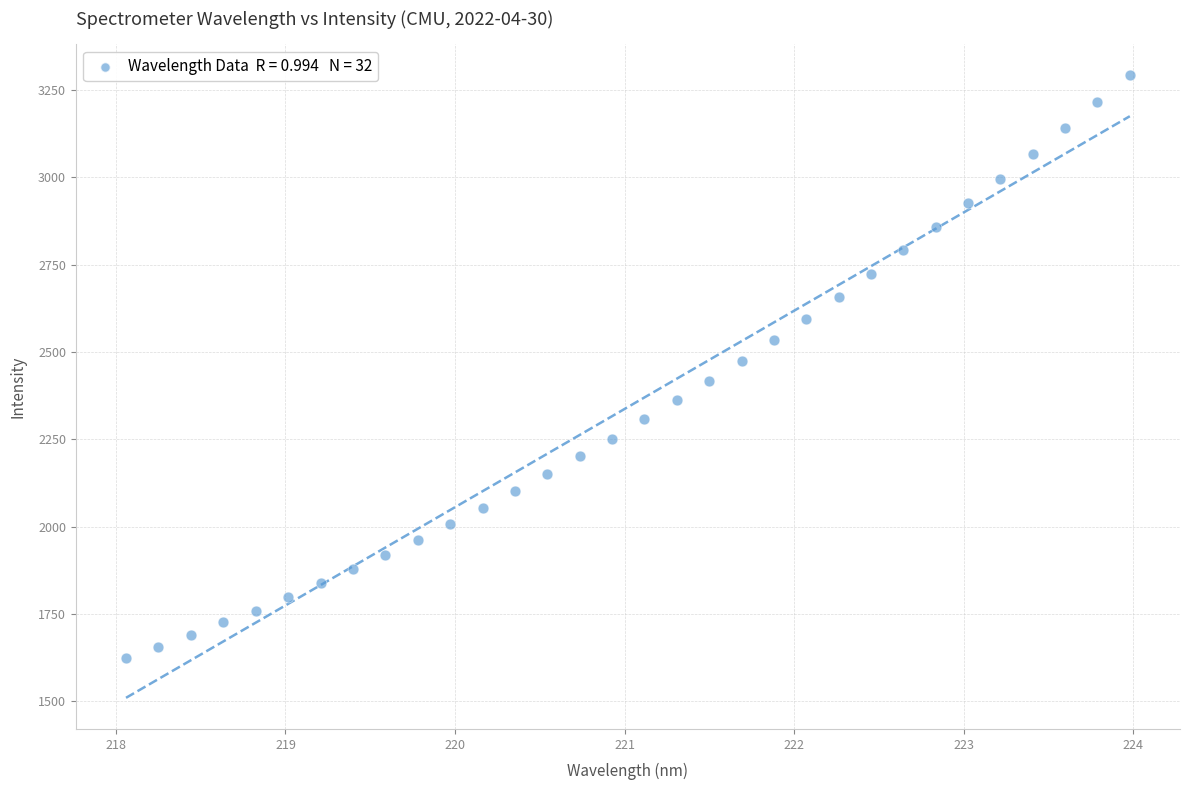

What is the range of X values (max minus min)?

5.9